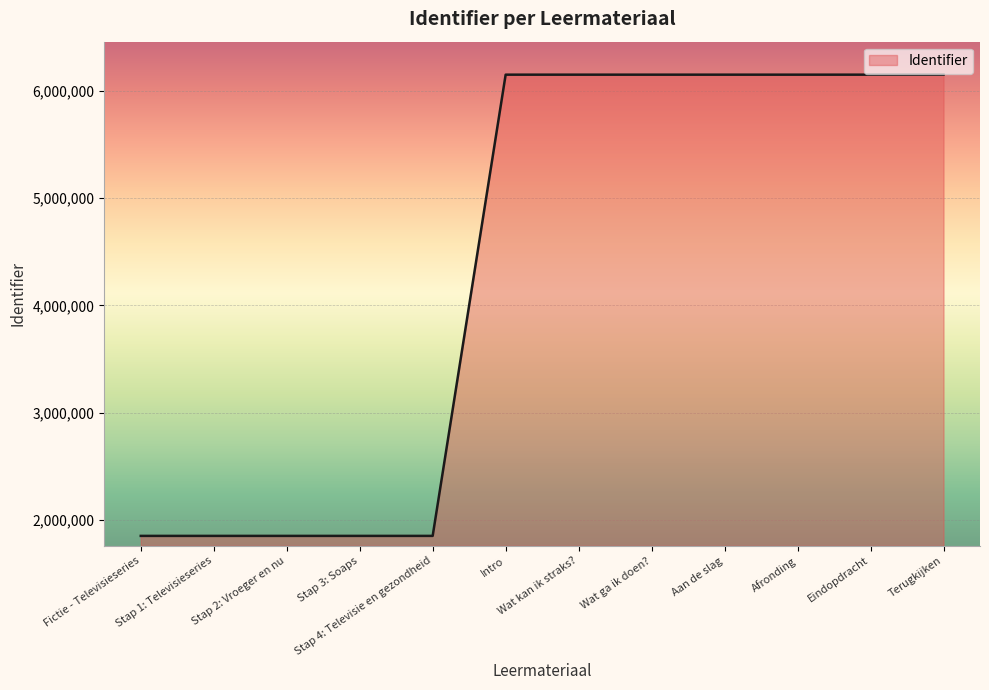

Does the chart display data point markers on the line(s)?

No